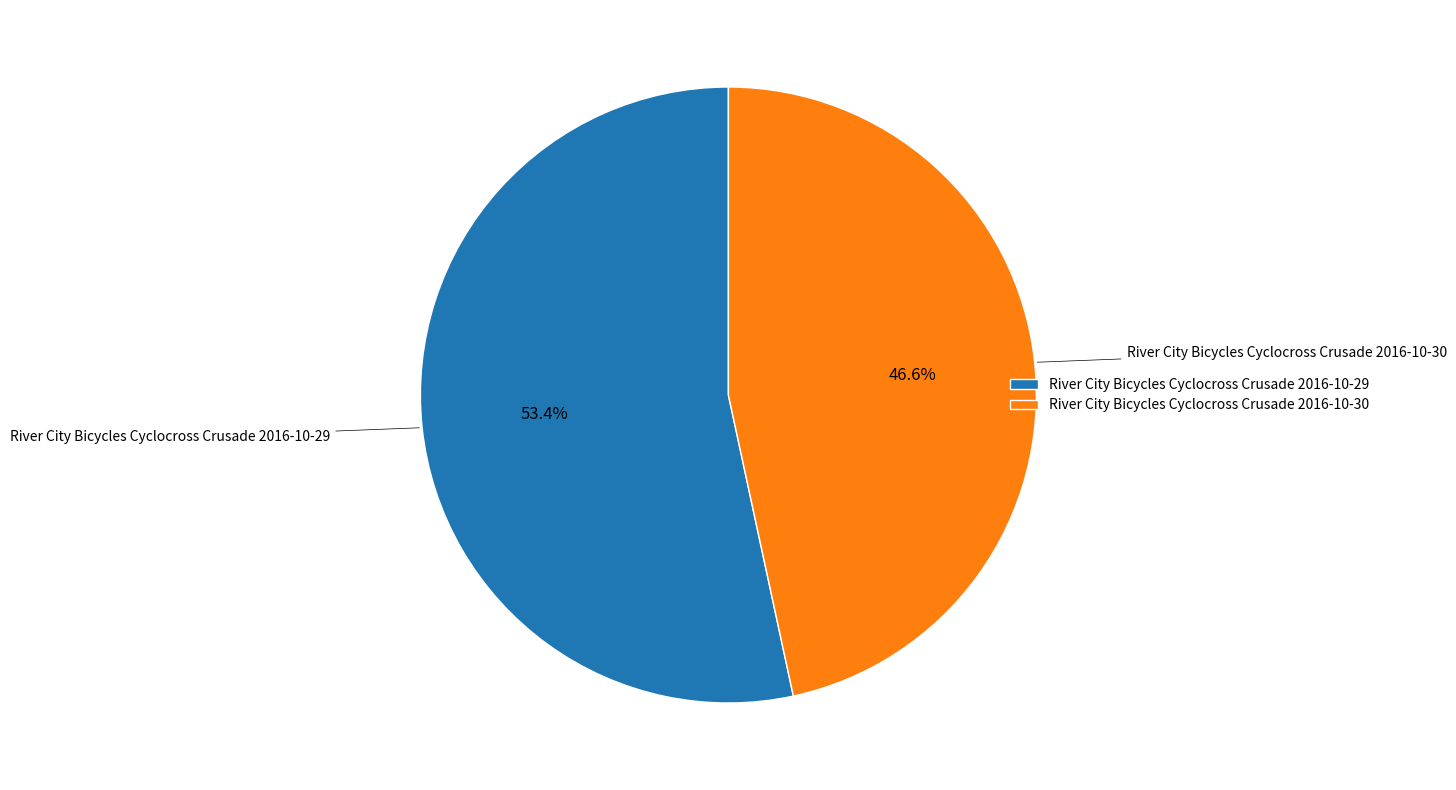

To the nearest percent, what portion does River City Bicycles Cyclocross Crusade 2016-10-29 represent?

53%